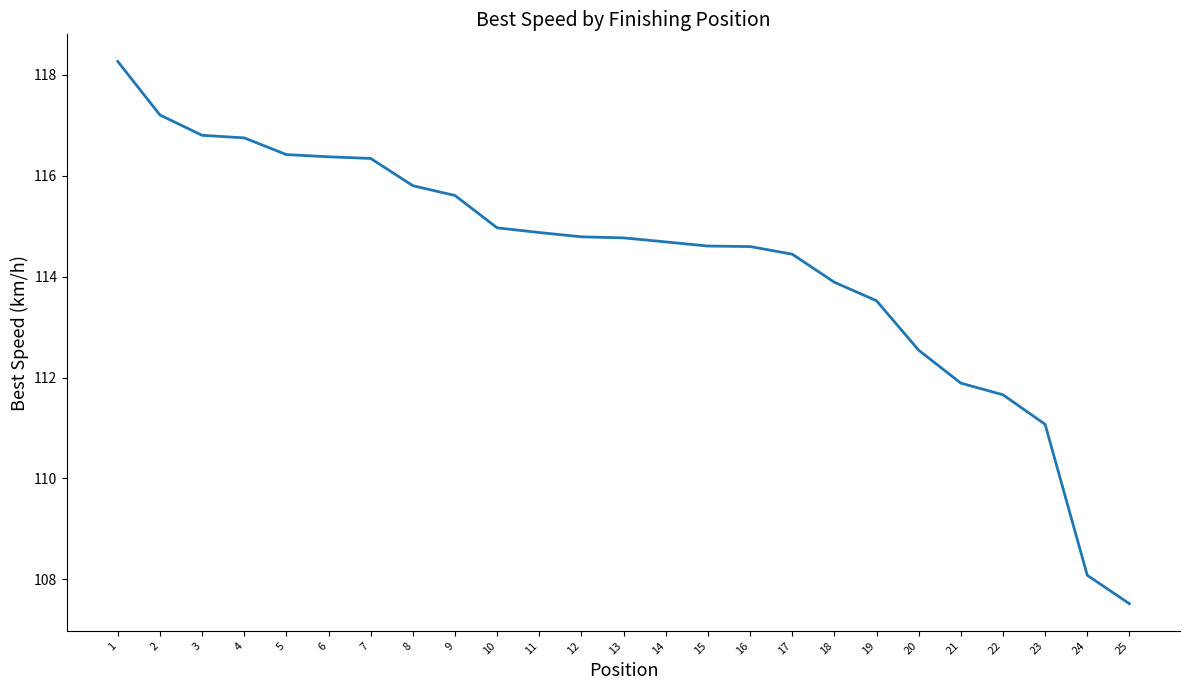

What is the average value?

114.3